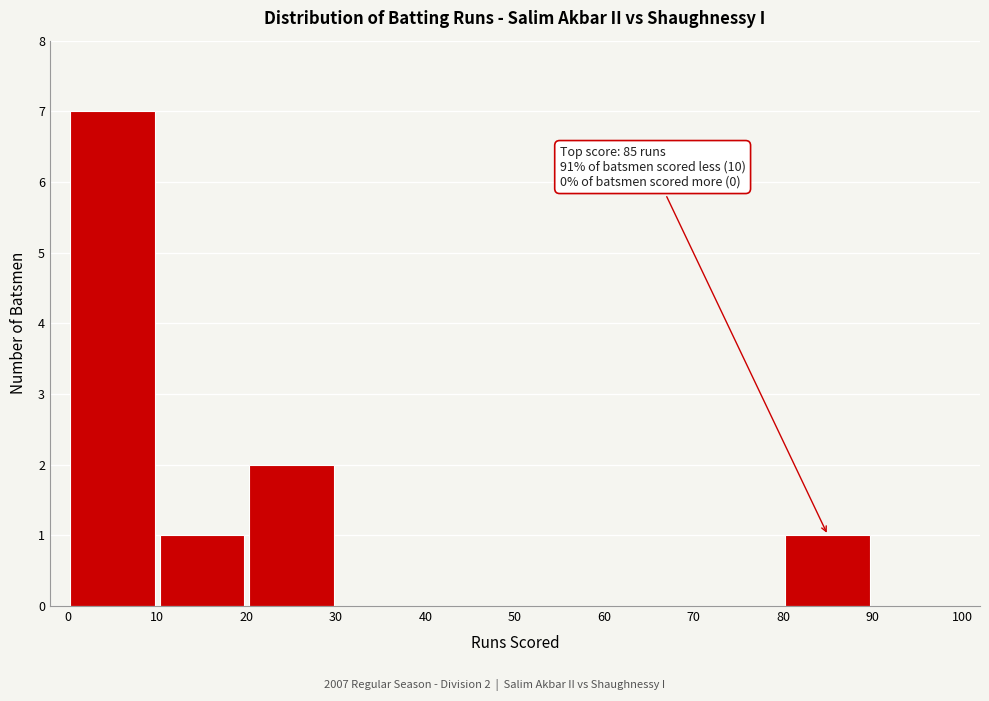

Over which range of the x-axis is the bar tallest?

0 to 10